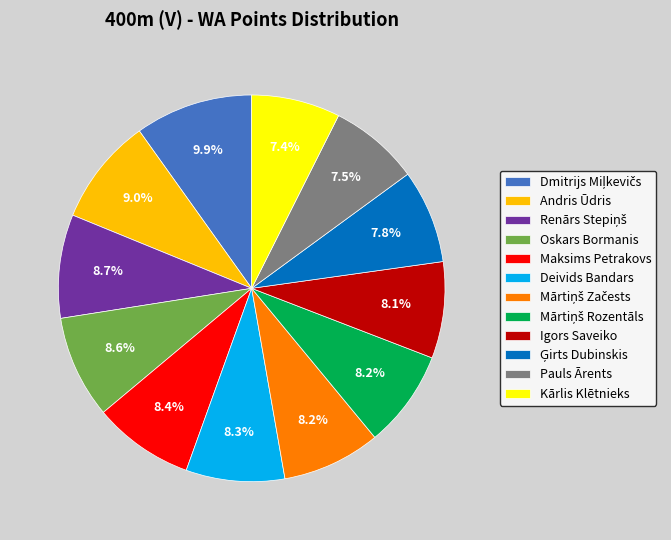

To the nearest percent, what is the difference between the largest and smallest slice percentages?

2%